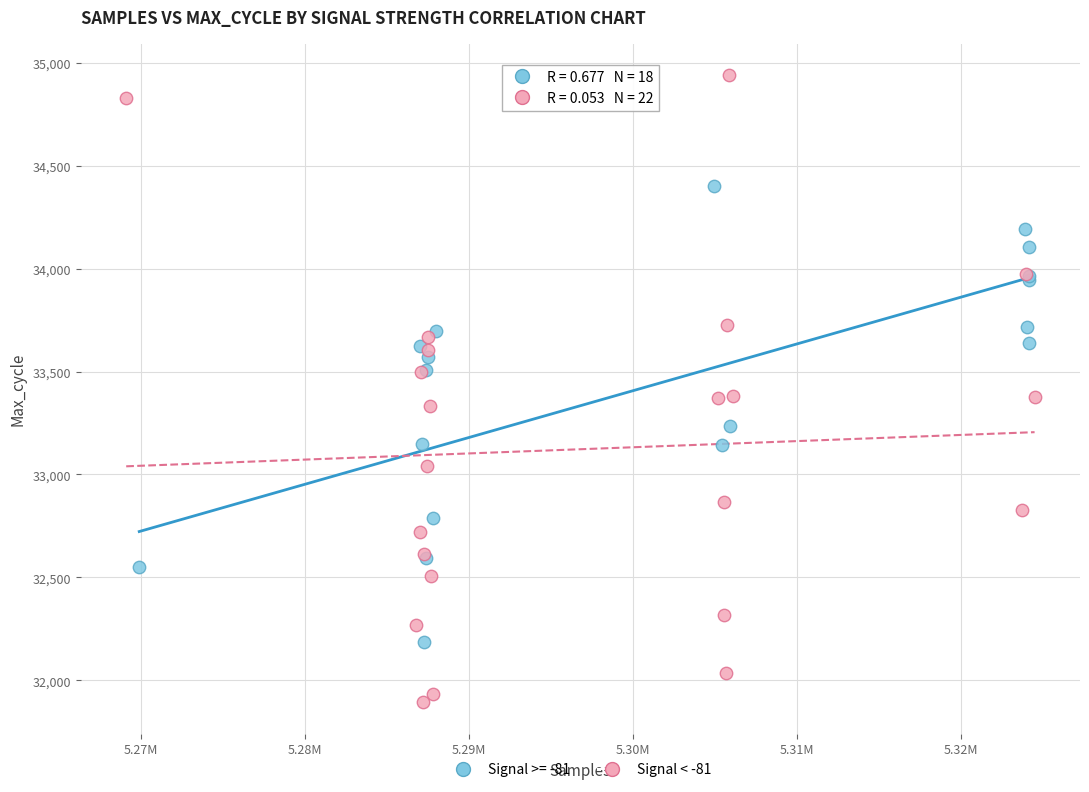

Which series contains the highest Y value?

Signal < -81